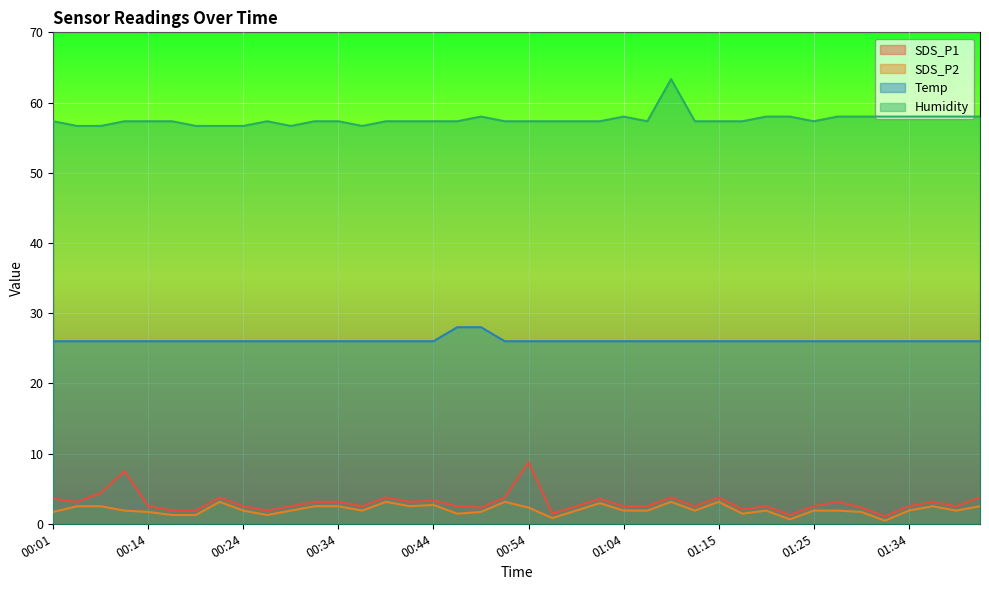

Reading left to right, extract all data points from this chart.

SDS_P1: 3.6	3.1	4.4	7.5	2.5	1.9	1.9	3.7	2.5	1.9	2.5	3.1	3.1	2.5	3.7	3.1	3.3	2.5	2.3	3.7	8.7	1.4	2.5	3.6	2.5	2.5	3.7	2.5	3.7	2.1	2.5	1.3	2.5	3.1	2.3	1.1	2.5	3.1	2.5	3.7
SDS_P2: 1.7	2.5	2.5	1.9	1.7	1.3	1.3	3.1	1.9	1.3	1.9	2.5	2.5	1.9	3.1	2.5	2.7	1.4	1.7	3.1	2.3	0.8	1.9	2.9	1.9	1.9	3.1	1.9	3.1	1.4	1.9	0.6	1.9	1.9	1.7	0.4	1.9	2.5	1.9	2.5
Temp: 26.0	26.0	26.0	26.0	26.0	26.0	26.0	26.0	26.0	26.0	26.0	26.0	26.0	26.0	26.0	26.0	26.0	28.0	28.0	26.0	26.0	26.0	26.0	26.0	26.0	26.0	26.0	26.0	26.0	26.0	26.0	26.0	26.0	26.0	26.0	26.0	26.0	26.0	26.0	26.0
Humidity: 57.3	56.7	56.7	57.3	57.3	57.3	56.7	56.7	56.7	57.3	56.7	57.3	57.3	56.7	57.3	57.3	57.3	57.3	58.0	57.3	57.3	57.3	57.3	57.3	58.0	57.3	63.3	57.3	57.3	57.3	58.0	58.0	57.3	58.0	58.0	58.0	58.0	58.0	58.0	58.0